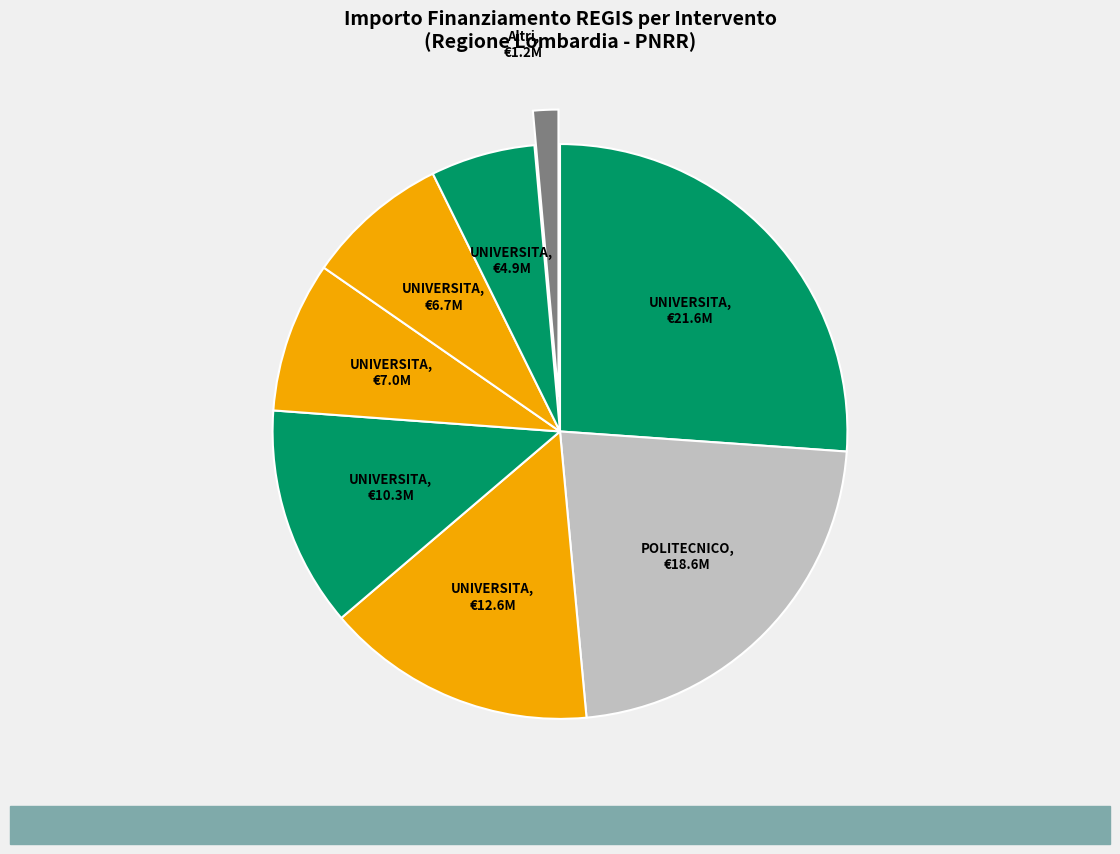

Does any single category account for the majority?

No